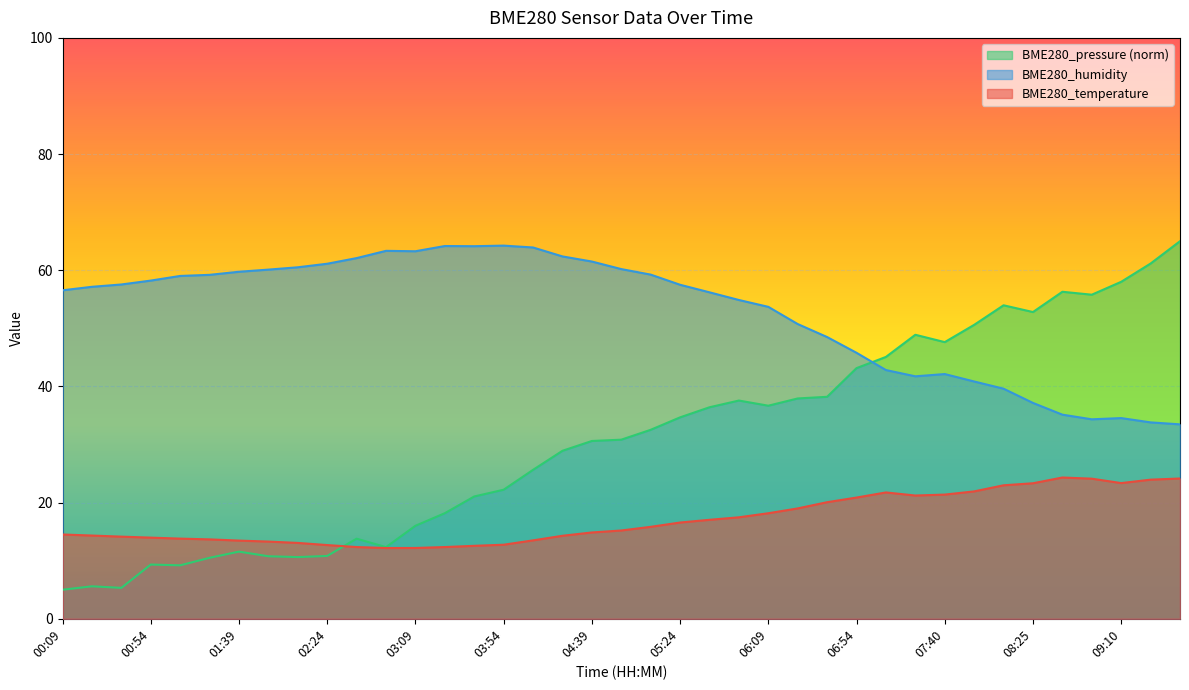

Is the value of BME280_humidity at 05:09 greater than the value of BME280_temperature at 02:09?

Yes